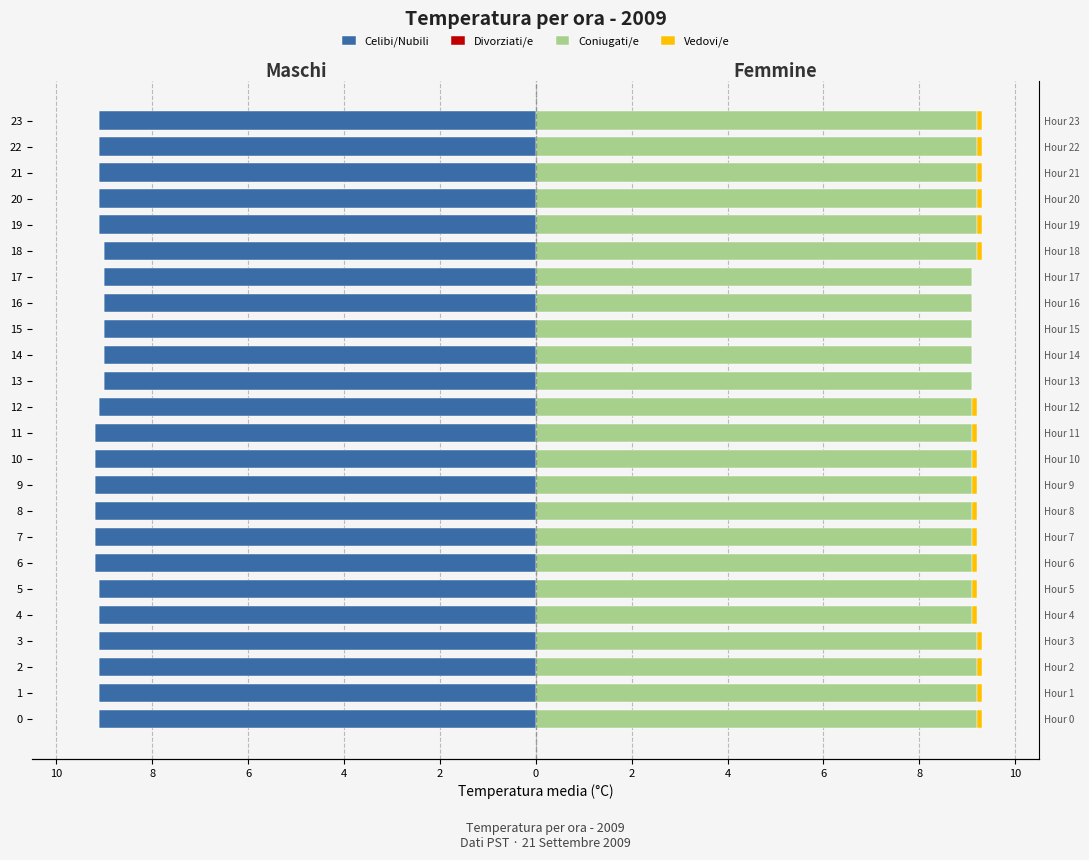

What are all the series names shown in the legend?

Celibi/Nubili, Divorziati/e, Coniugati/e, Vedovi/e